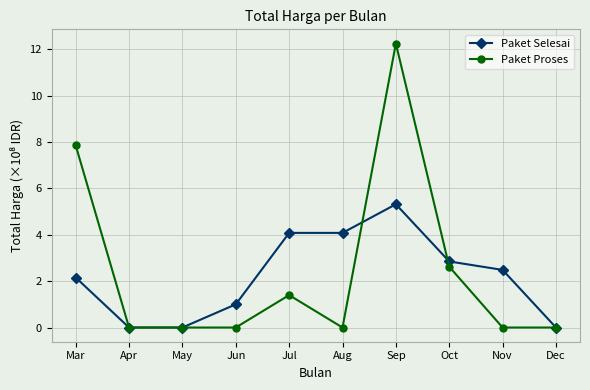

What is the total value across all series at Jun?

1.0